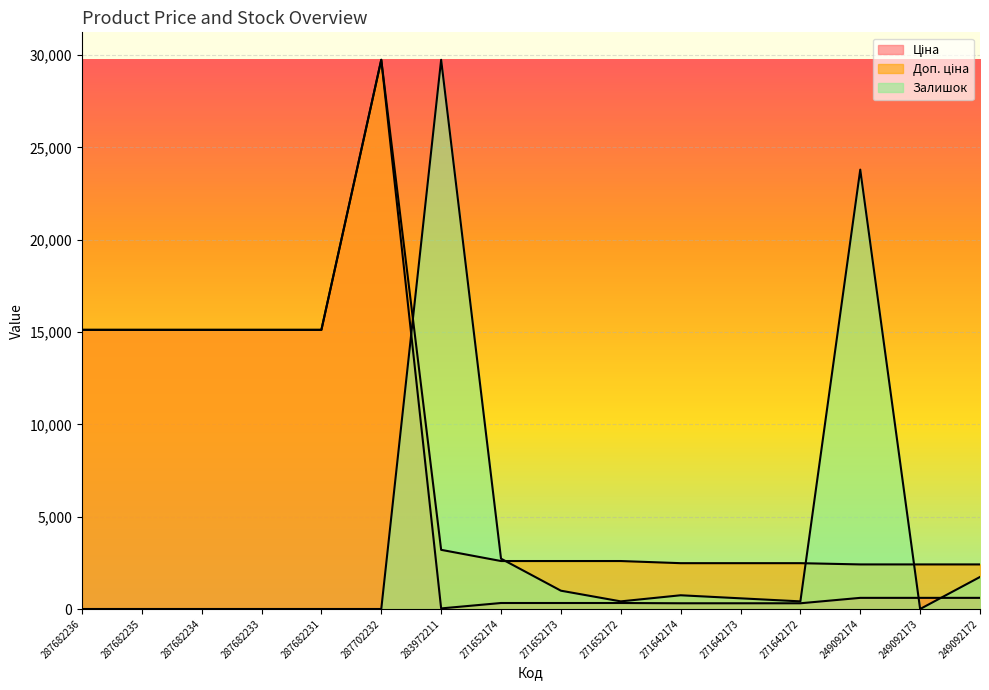

True or false: Ціна and Доп. ціна cross at least once.

False